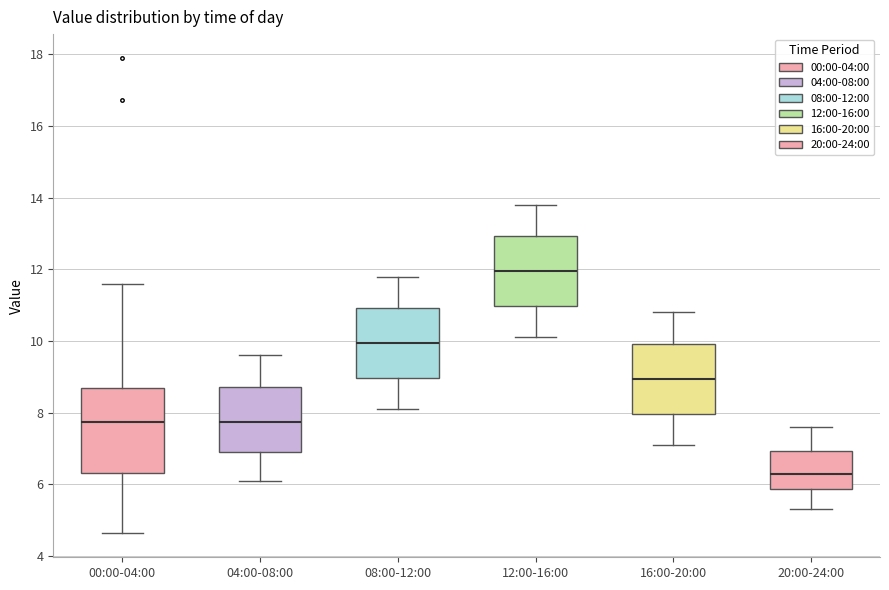

Which box has the lowest median line?

20:00-24:00